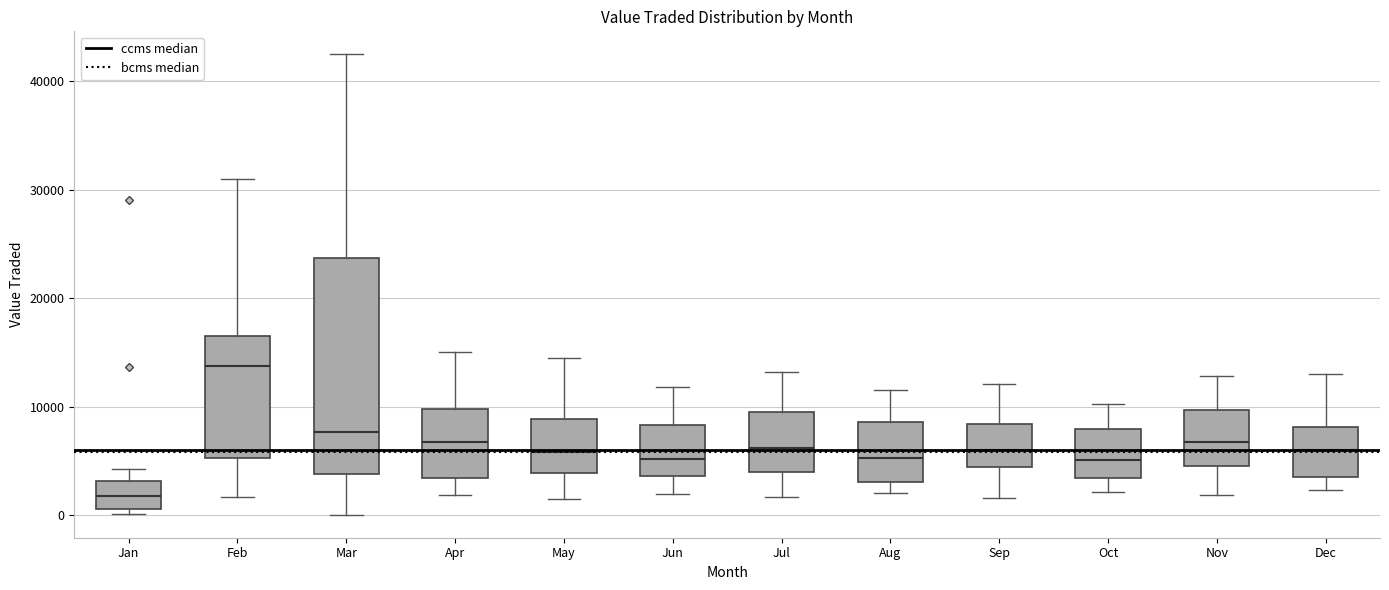

Which box is the tallest, from its lower edge to its upper edge?

Mar